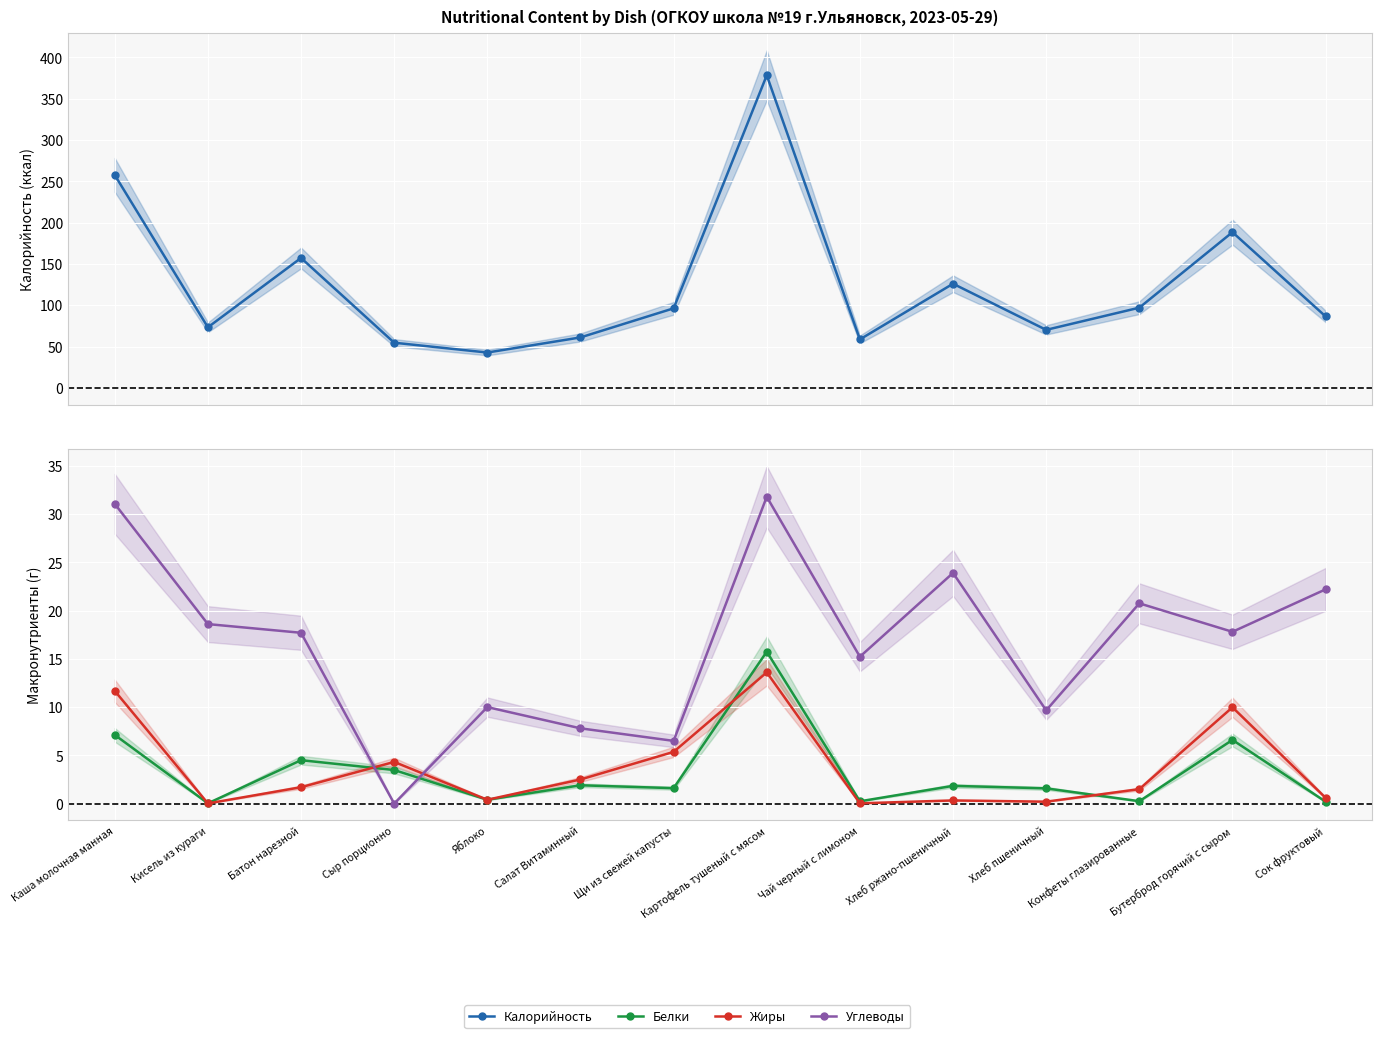

Does the chart display data point markers on the line(s)?

Yes